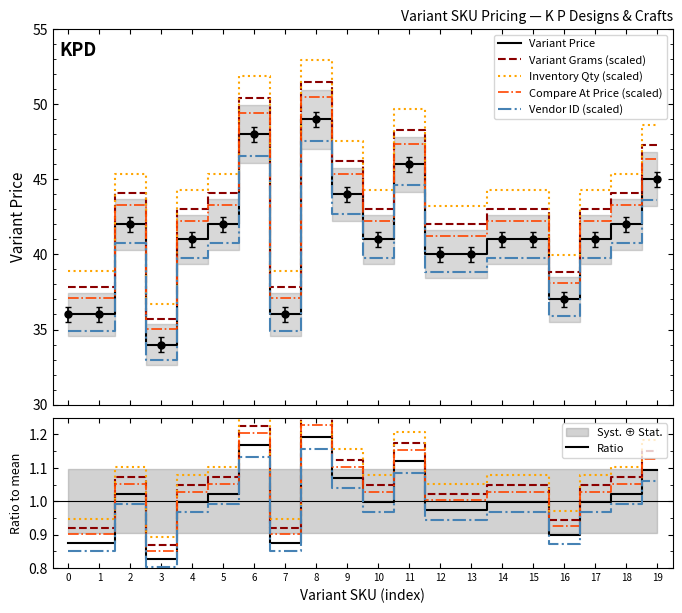

Is it true that Inventory Qty (scaled) equals 78.4 at 17?

False